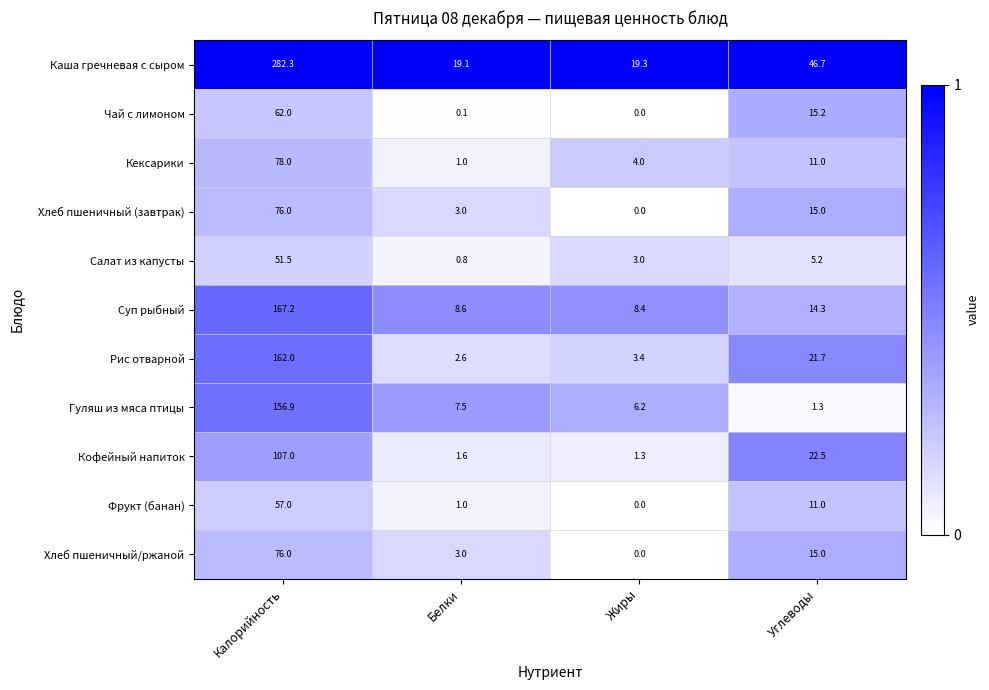

Count the number of categories in the chart.

4